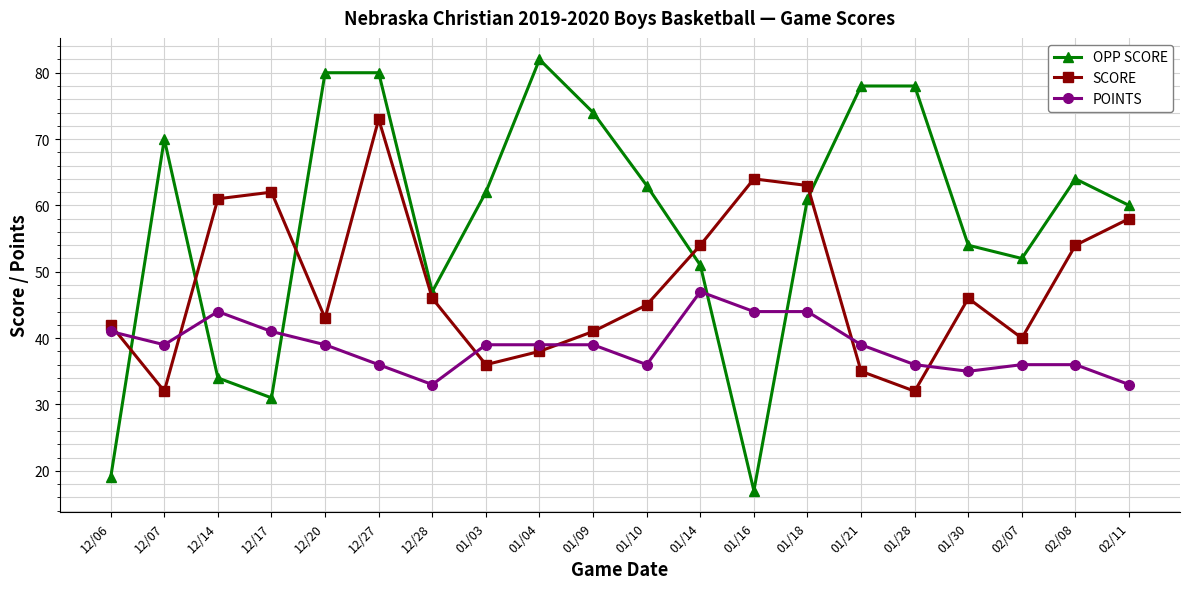

How many data points does each series have?

20